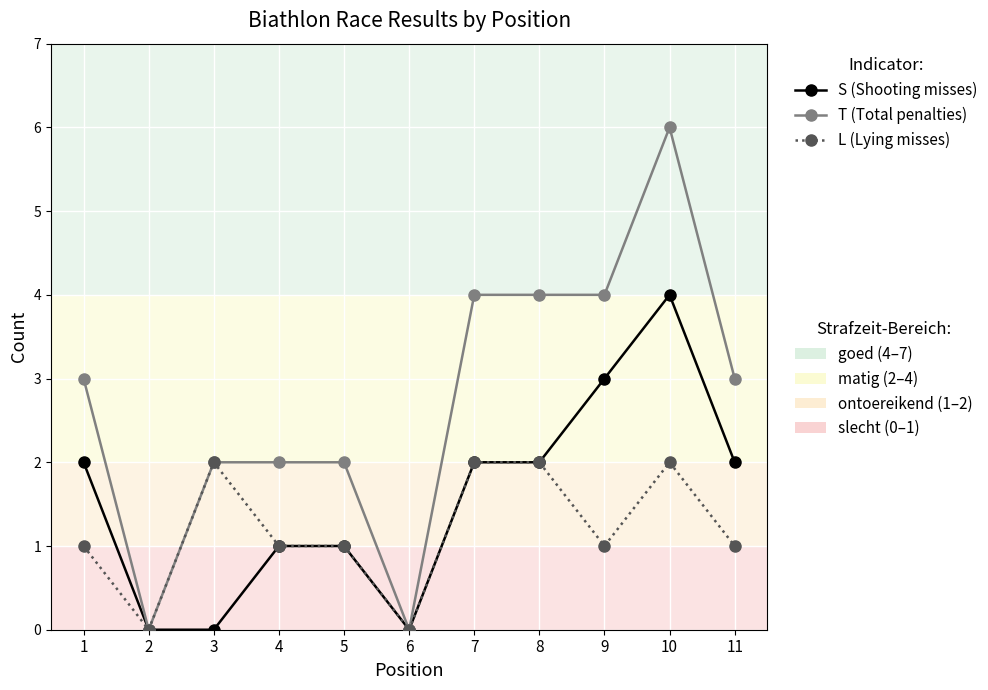

At which category is the sum across all series the highest?

10